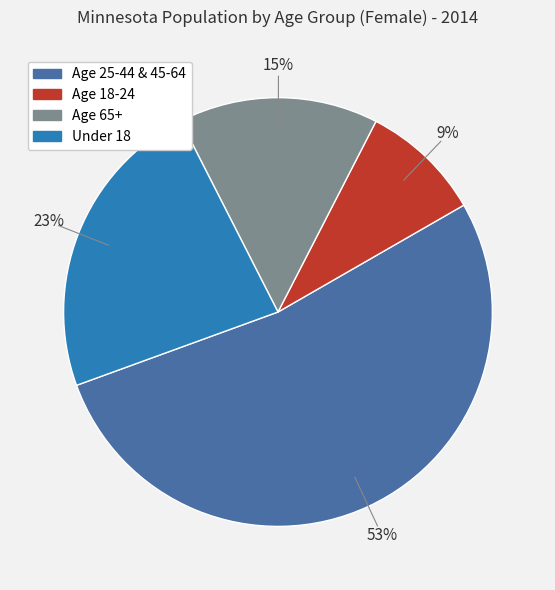

To the nearest percent, what is the difference between the largest and smallest slice percentages?

44%